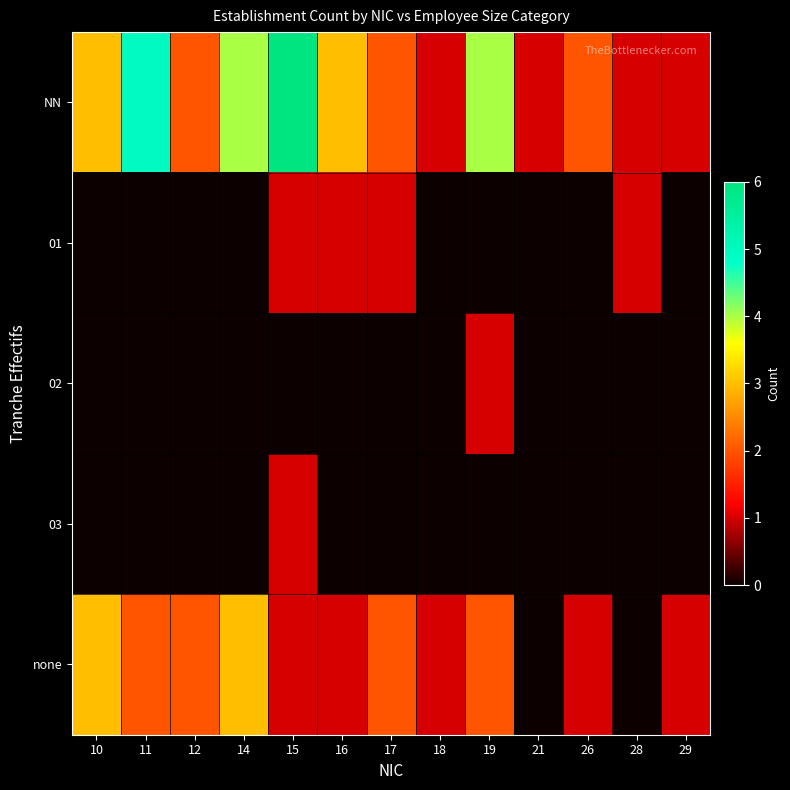

Between 15 and 21, which series saw the biggest shift?

NN